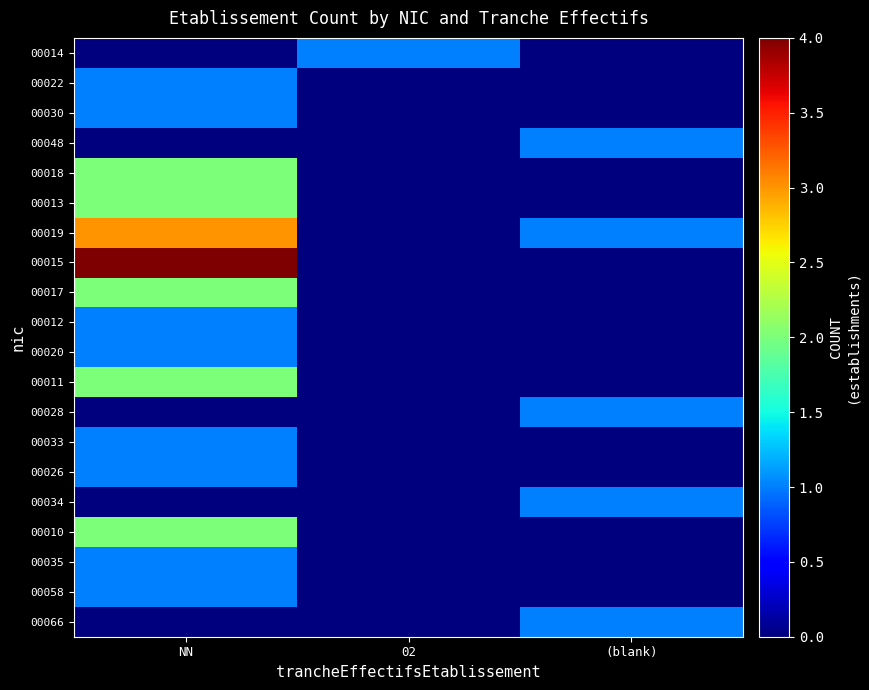

Rank the series by their maximum value, from lowest to highest.

00014, 00022, 00030, 00048, 00012, 00020, 00028, 00033, 00026, 00034, 00035, 00058, 00066, 00018, 00013, 00017, 00011, 00010, 00019, 00015